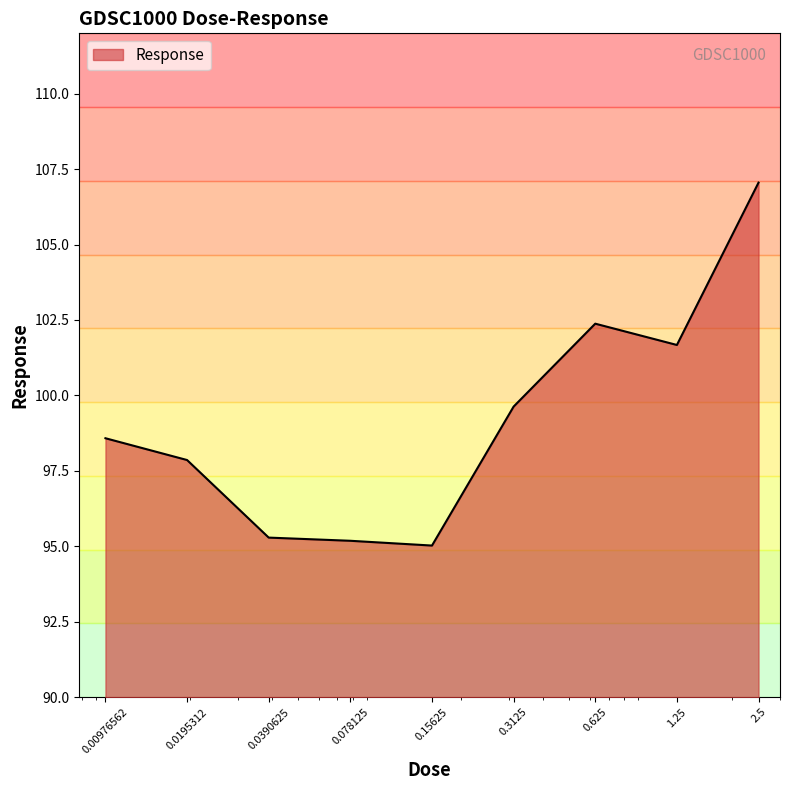

What is the smallest value displayed?

95.0